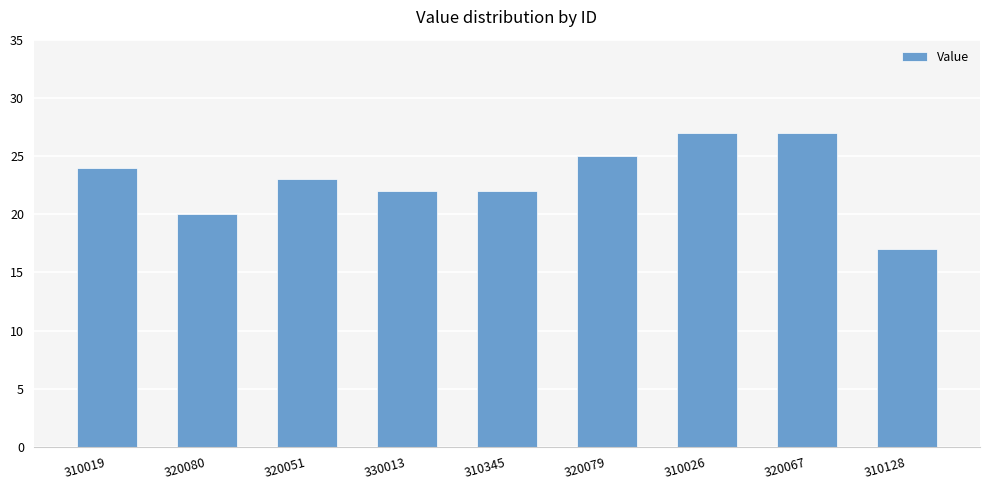

What is the smallest value displayed?

17